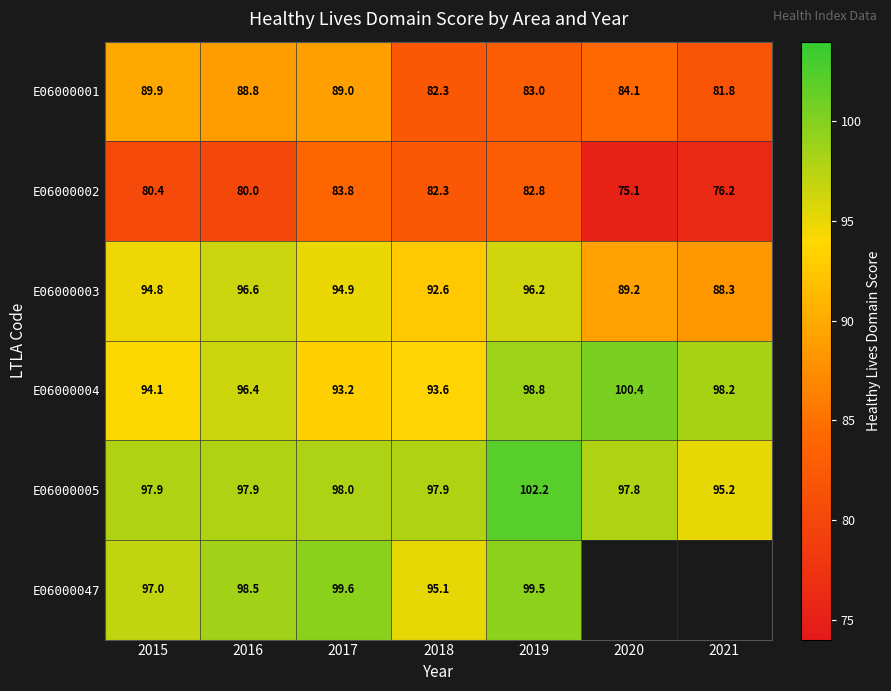

What is the total value across all series at 2016?

558.2